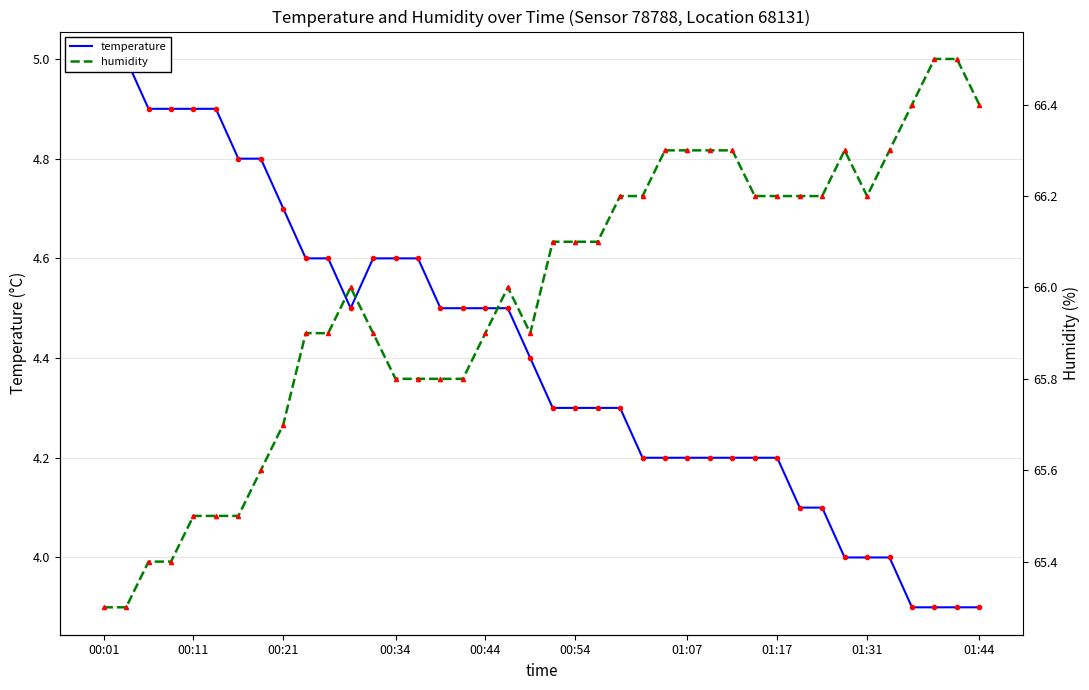

True or false: humidity and temperature cross at least once.

False